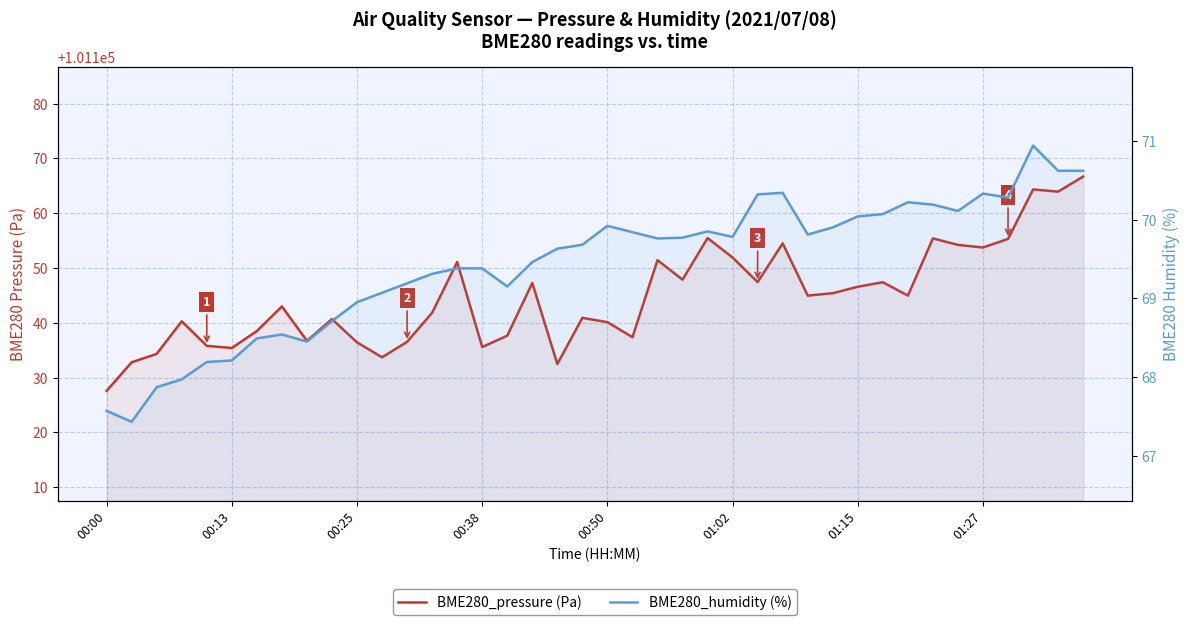

What is the label of the 40th point from the left?

39